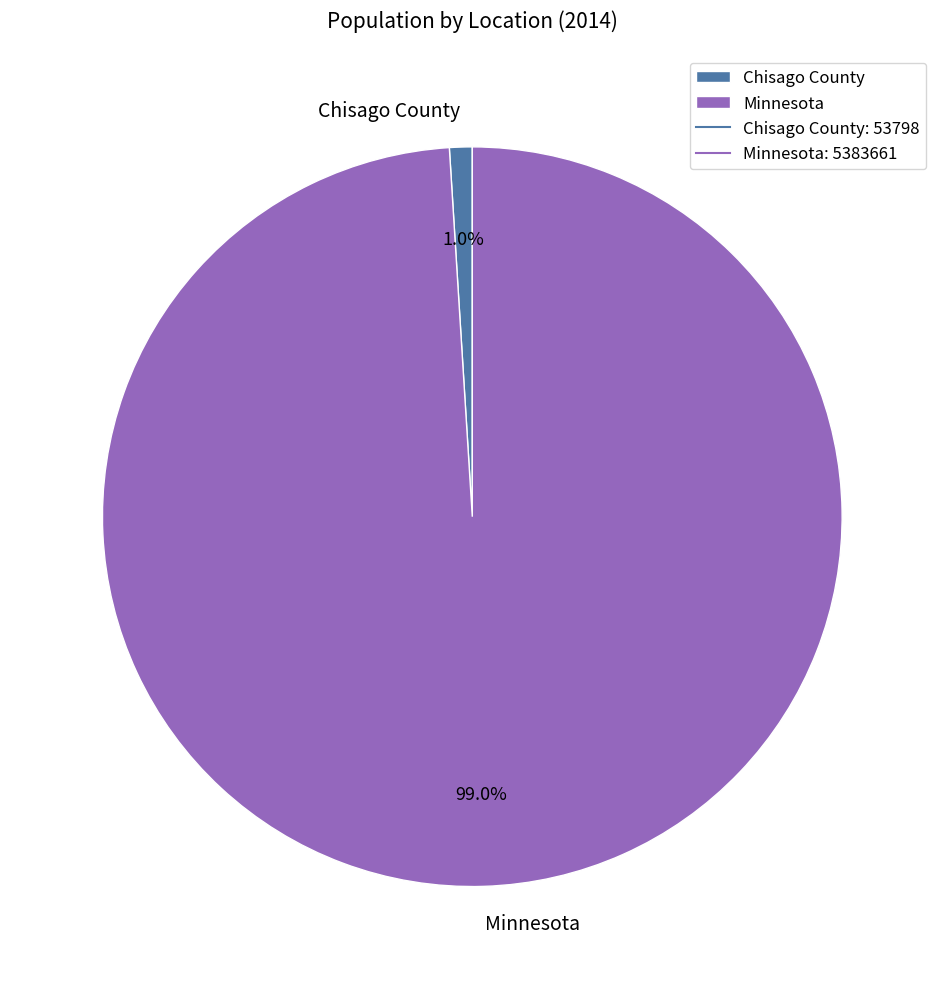

What is the smallest slice in the pie chart?

Chisago County